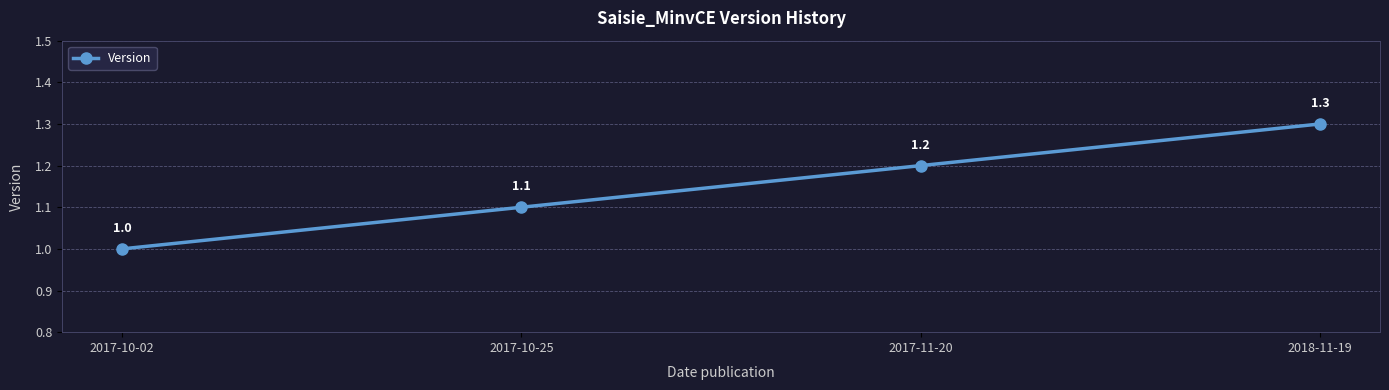

Does the chart have visible grid lines?

Yes